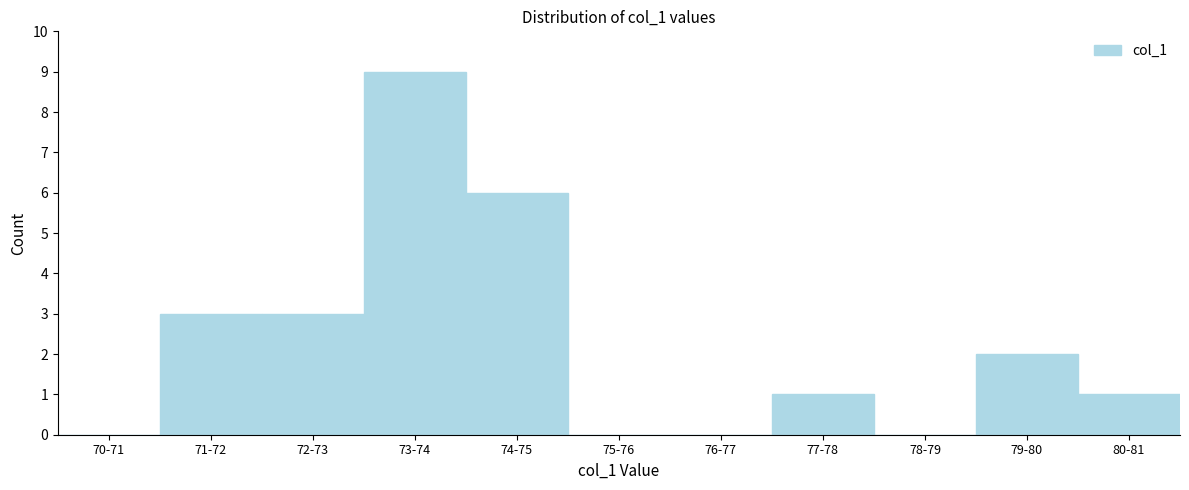

Reading left to right, transcribe all the data shown in this chart.

70-71=0	71-72=3	72-73=3	73-74=9	74-75=6	75-76=0	76-77=0	77-78=1	78-79=0	79-80=2	80-81=1